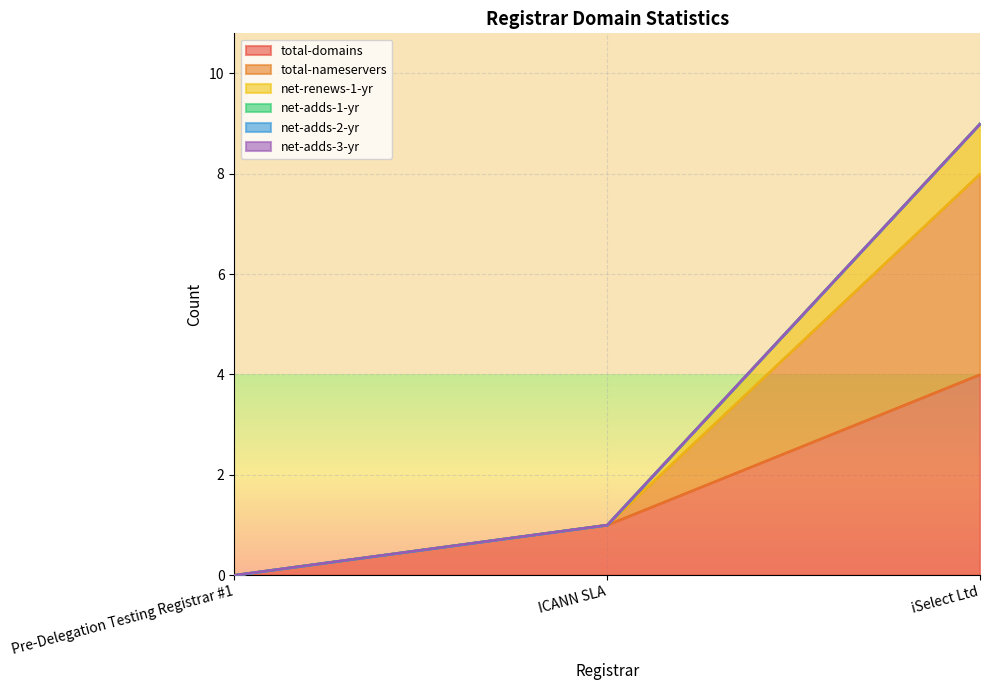

At which label does total-nameservers reach its peak?

iSelect Ltd